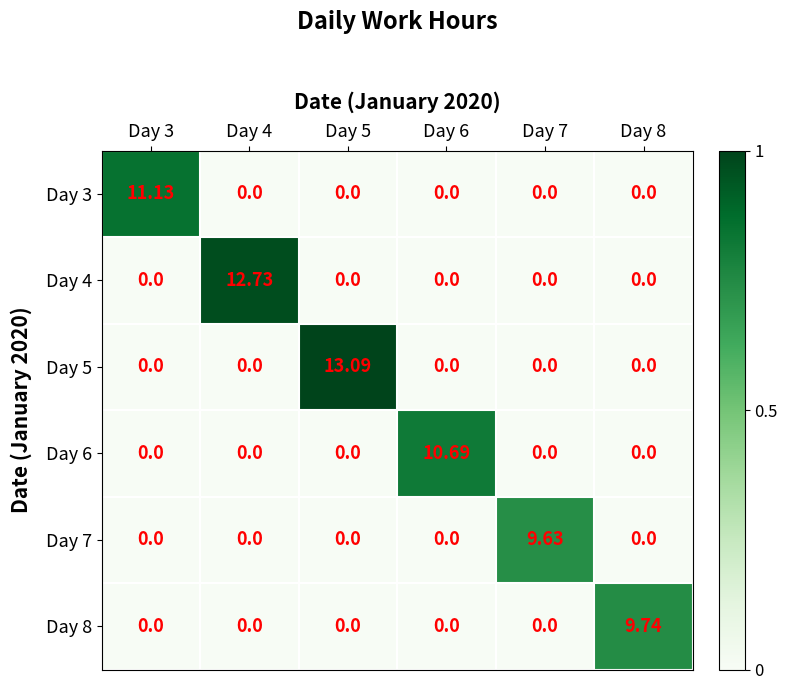

Reading right to left, list all the values displayed in this chart.

Day 3: Day 8=0.0	Day 7=0.0	Day 6=0.0	Day 5=0.0	Day 4=0.0	Day 3=11.1
Day 4: Day 8=0.0	Day 7=0.0	Day 6=0.0	Day 5=0.0	Day 4=12.7	Day 3=0.0
Day 5: Day 8=0.0	Day 7=0.0	Day 6=0.0	Day 5=13.1	Day 4=0.0	Day 3=0.0
Day 6: Day 8=0.0	Day 7=0.0	Day 6=10.7	Day 5=0.0	Day 4=0.0	Day 3=0.0
Day 7: Day 8=0.0	Day 7=9.6	Day 6=0.0	Day 5=0.0	Day 4=0.0	Day 3=0.0
Day 8: Day 8=9.7	Day 7=0.0	Day 6=0.0	Day 5=0.0	Day 4=0.0	Day 3=0.0